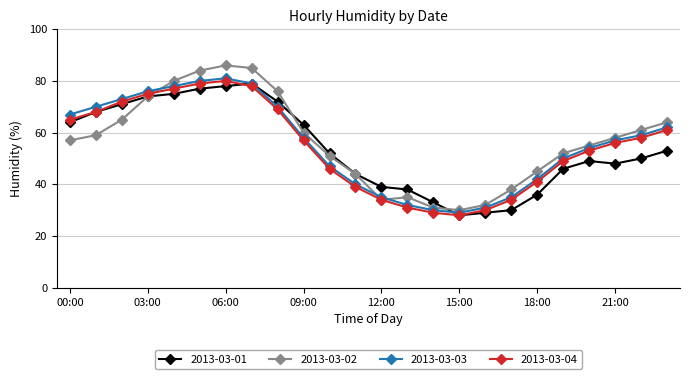

Which series has the widest spread of values?

2013-03-02